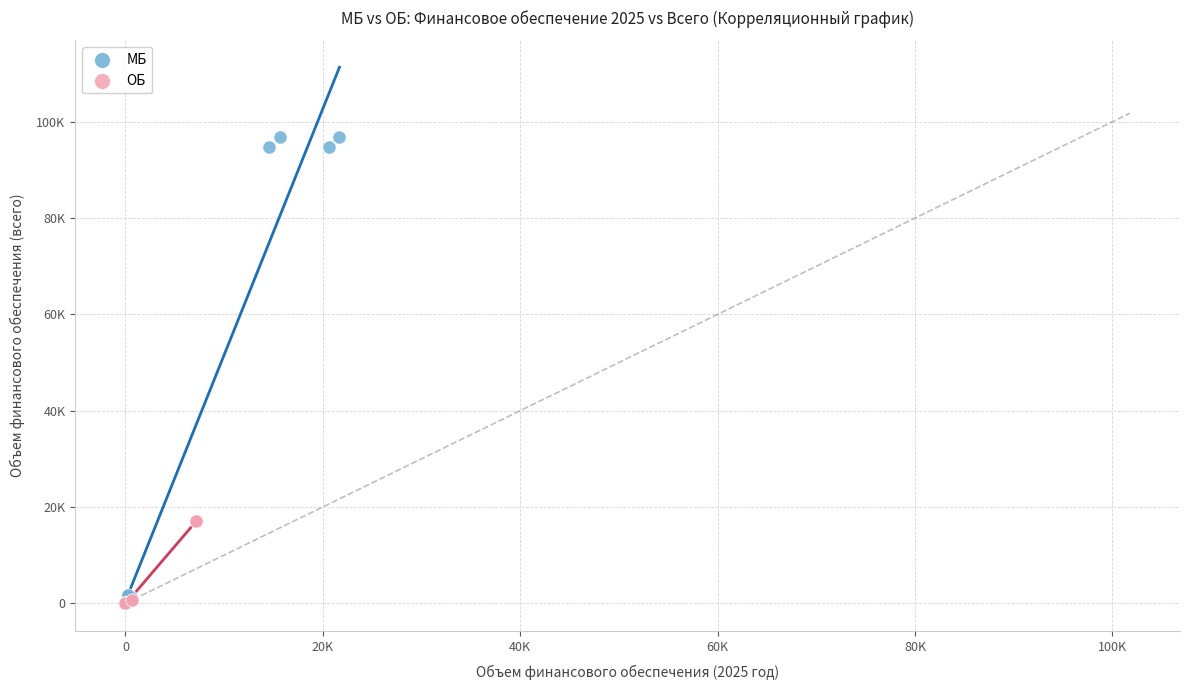

What are all the series names shown in the legend?

МБ, ОБ